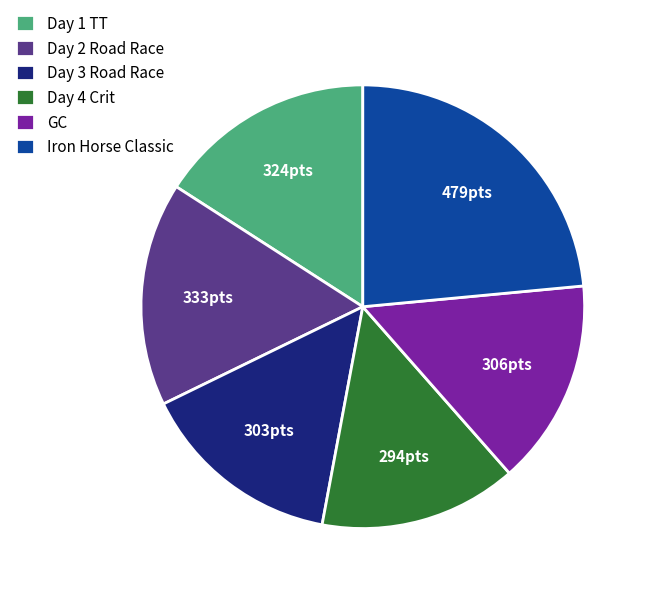

Do Day 4 Crit and GC together represent more than half of the pie?

No